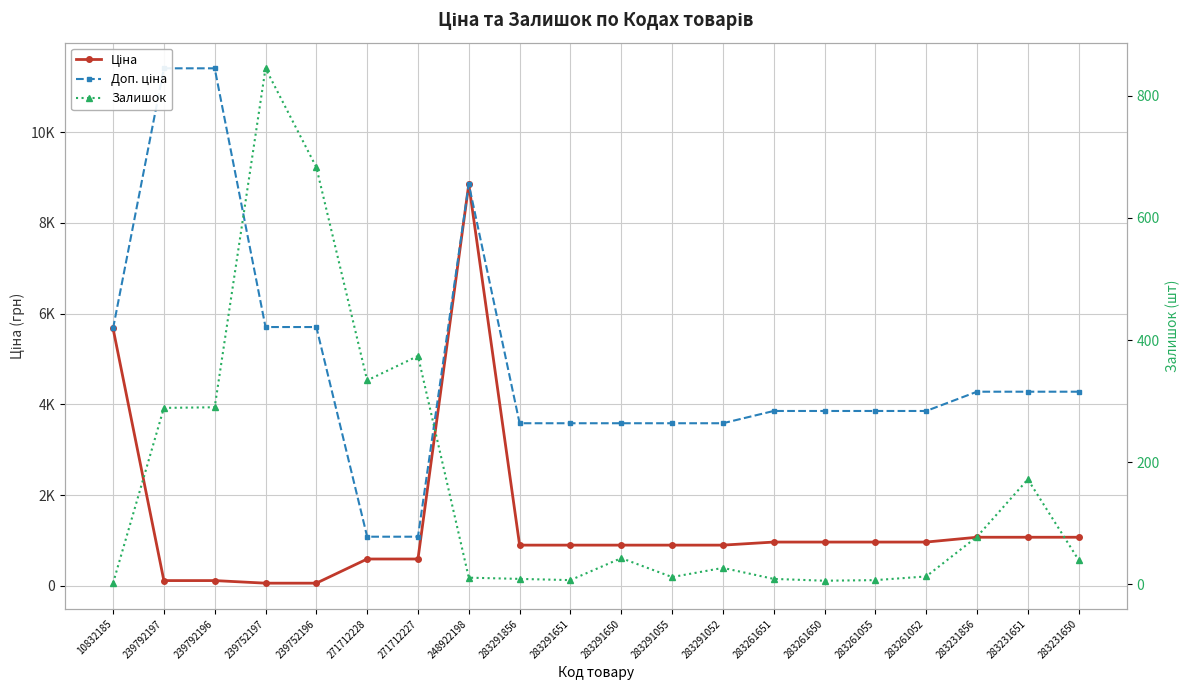

What is the total value across all series at 10832185?

11349.6